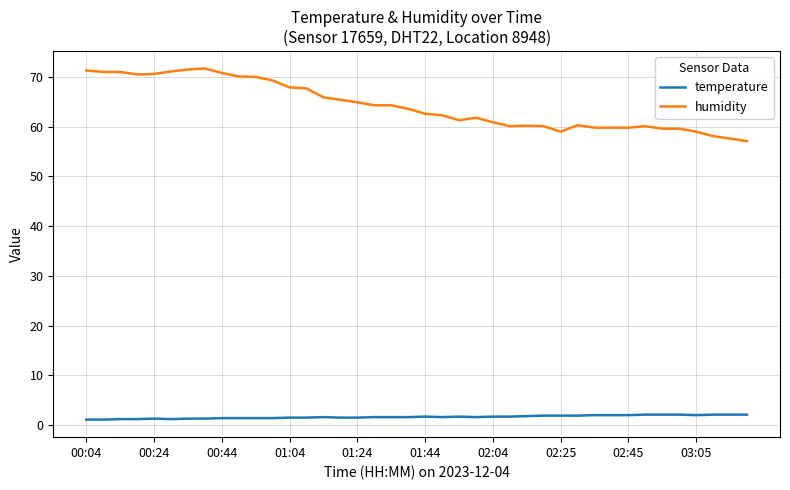

True or false: temperature and humidity cross at least once.

False